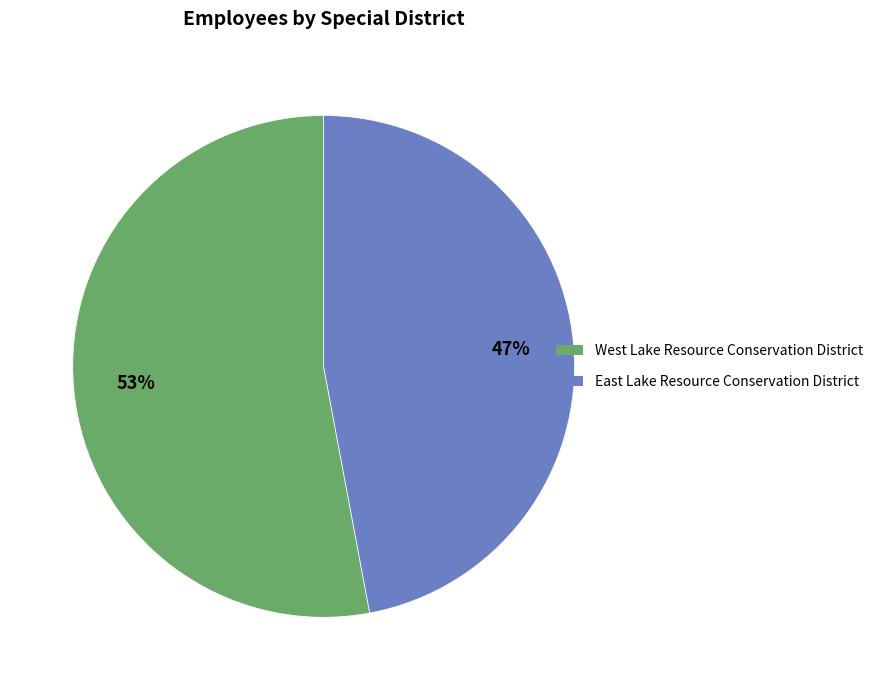

Count the number of slices in the pie.

2